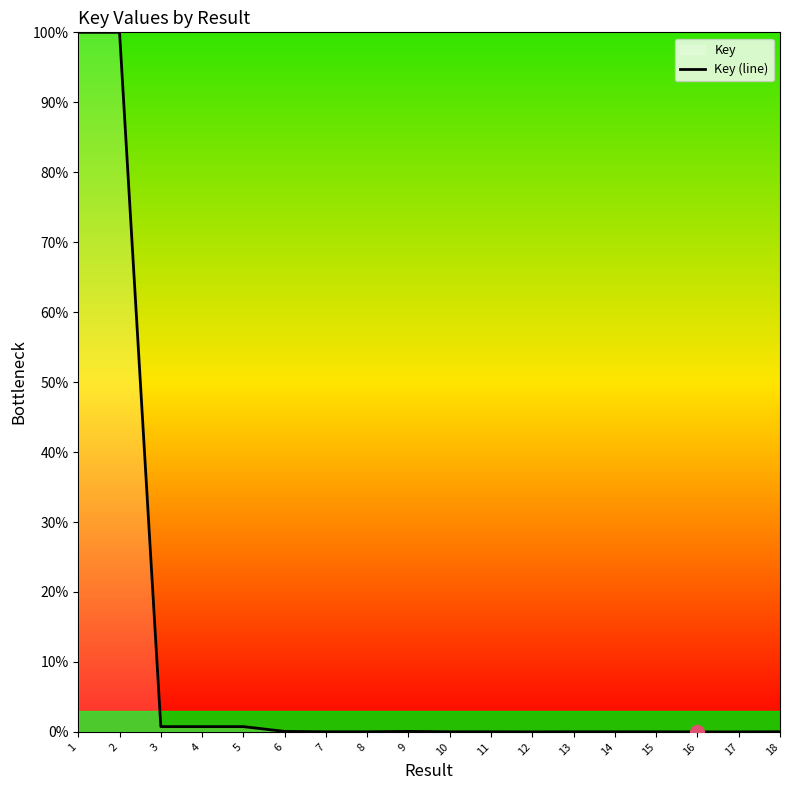

At which label is the value closest to 50?

3